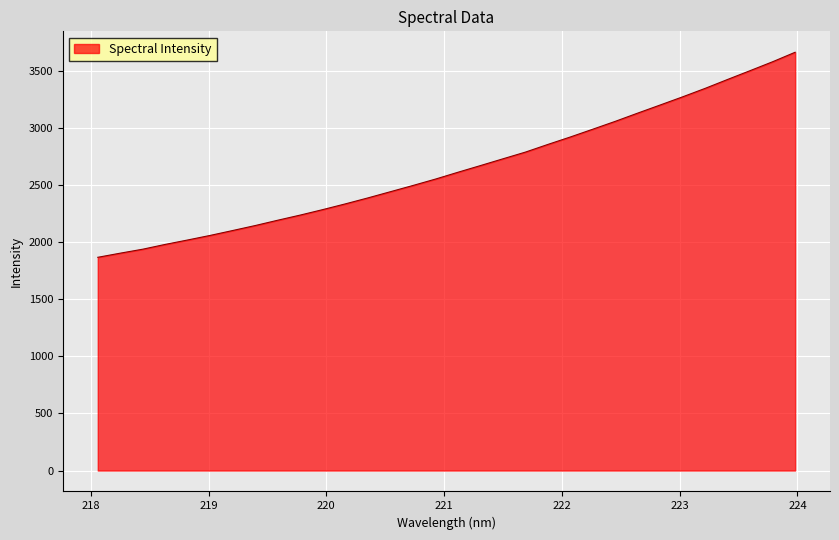

What is the greatest value displayed?

3661.6